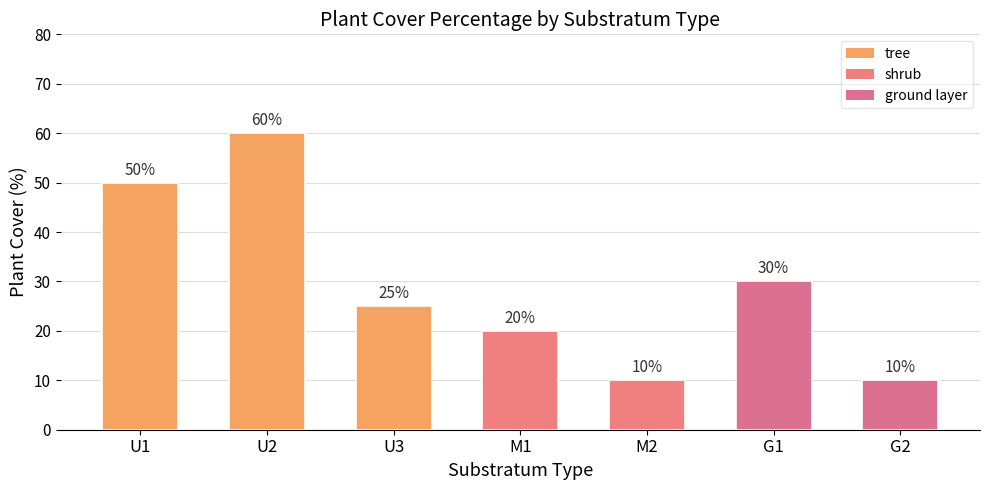

What is the label of the 6th bar from the right?

U2